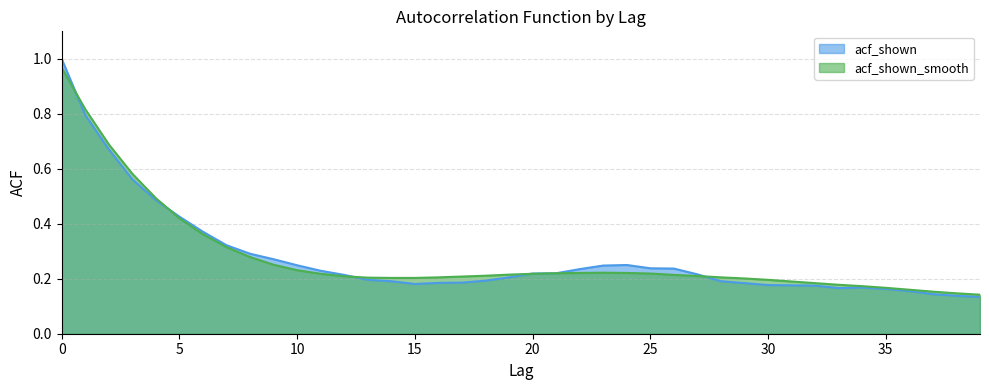

What is the sum of the acf_shown_smooth values at 7 and 30?

0.5